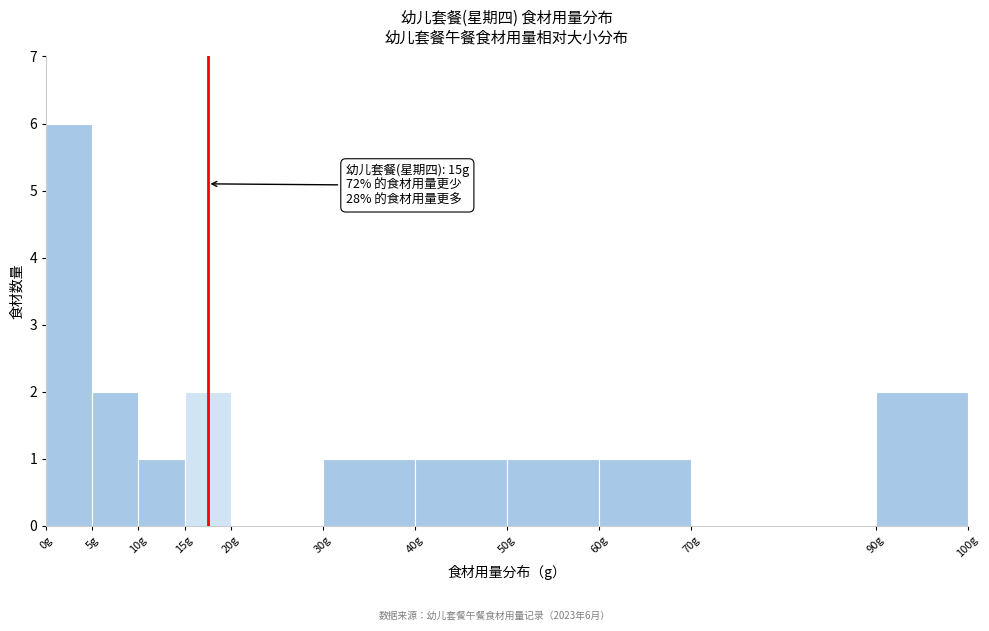

Over which range of the x-axis is the bar tallest?

0 to 5